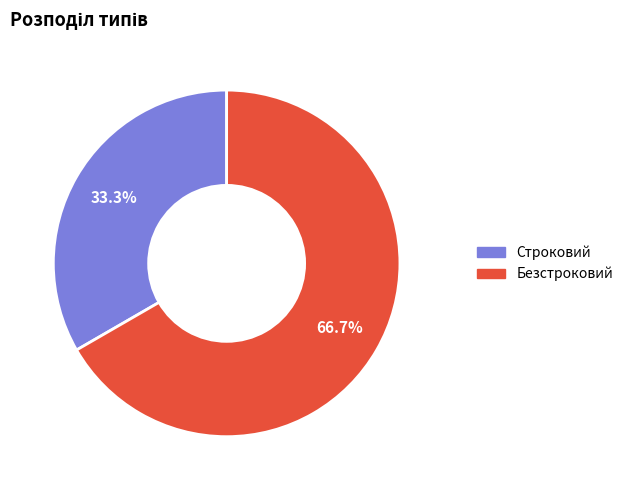

Is there any slice that represents more than half of the pie?

Yes